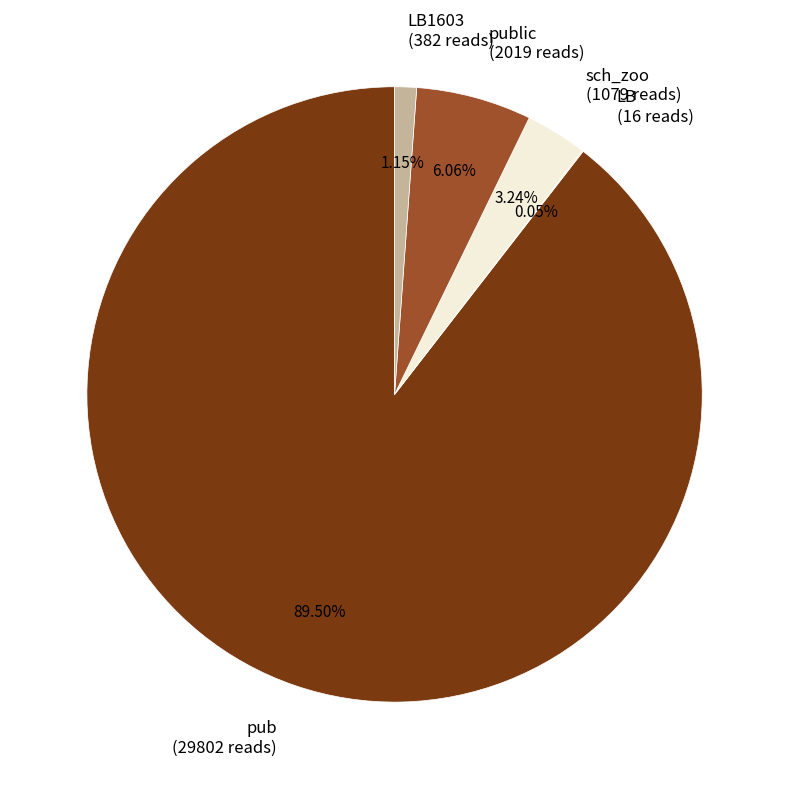

Is the sum of pub (29802 reads) and public (2019 reads) greater than half?

Yes